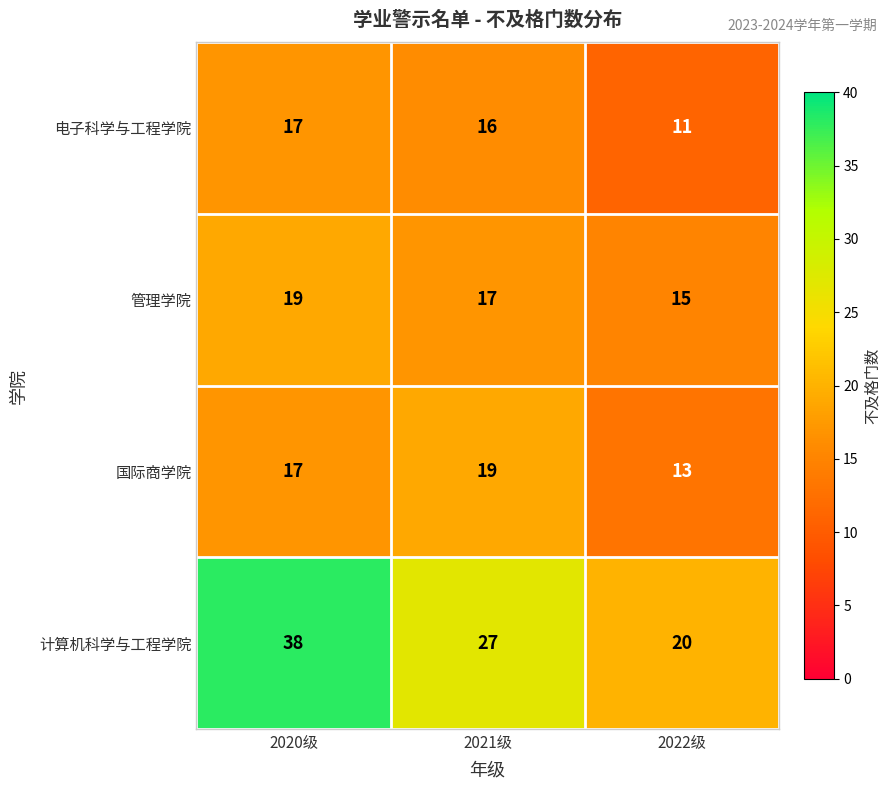

Reading left to right, what are all the values shown in this chart?

电子科学与工程学院: 17	16	11
管理学院: 19	17	15
国际商学院: 17	19	13
计算机科学与工程学院: 38	27	20